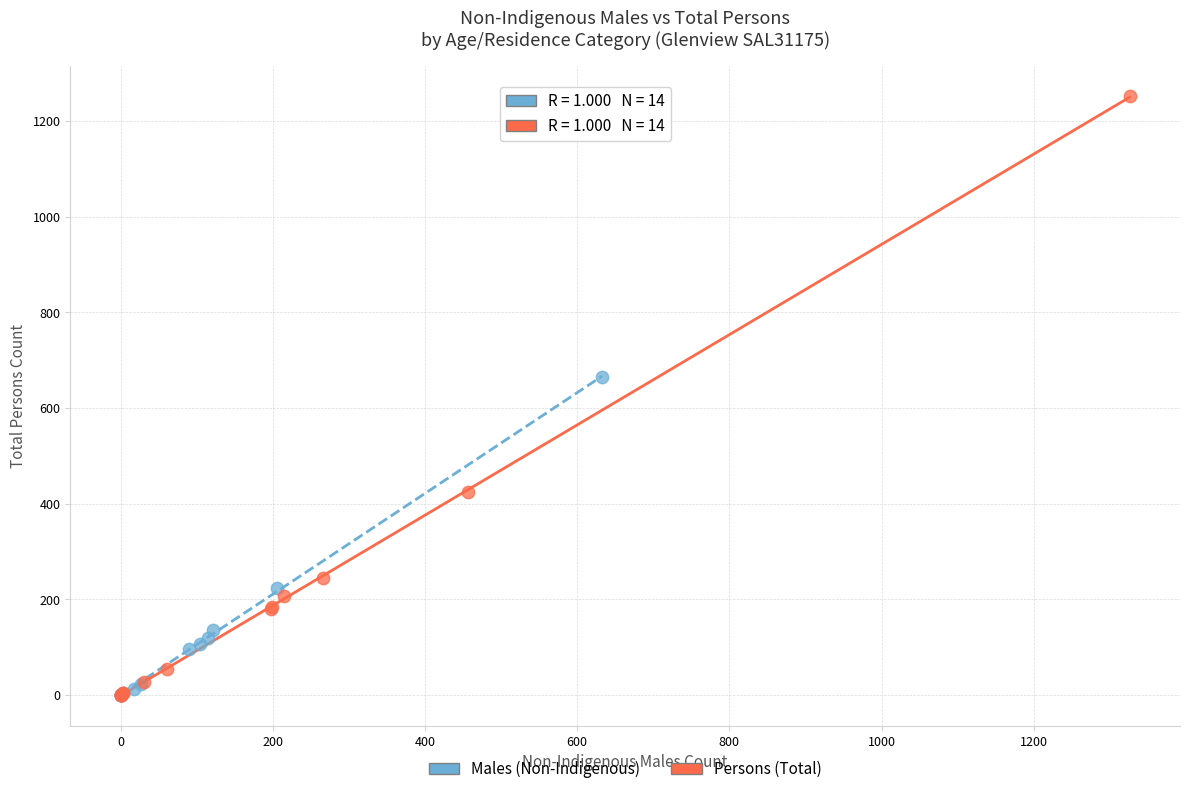

Which series has the widest spread of Y values?

Persons (Total)